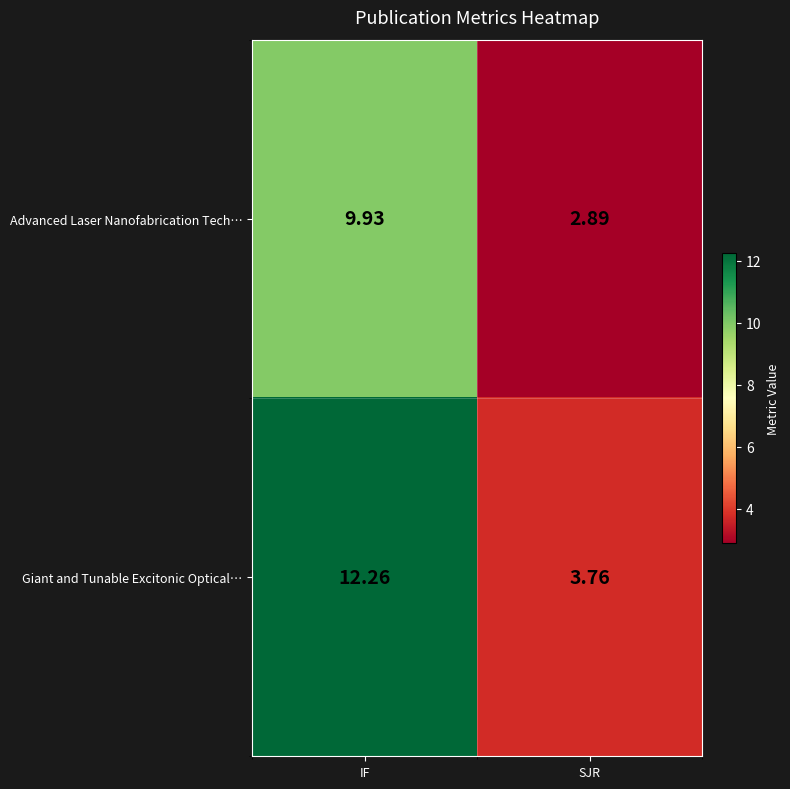

Is the value of Advanced Laser Nanofabrication Tech… at SJR greater than the value of Giant and Tunable Excitonic Optical… at SJR?

No